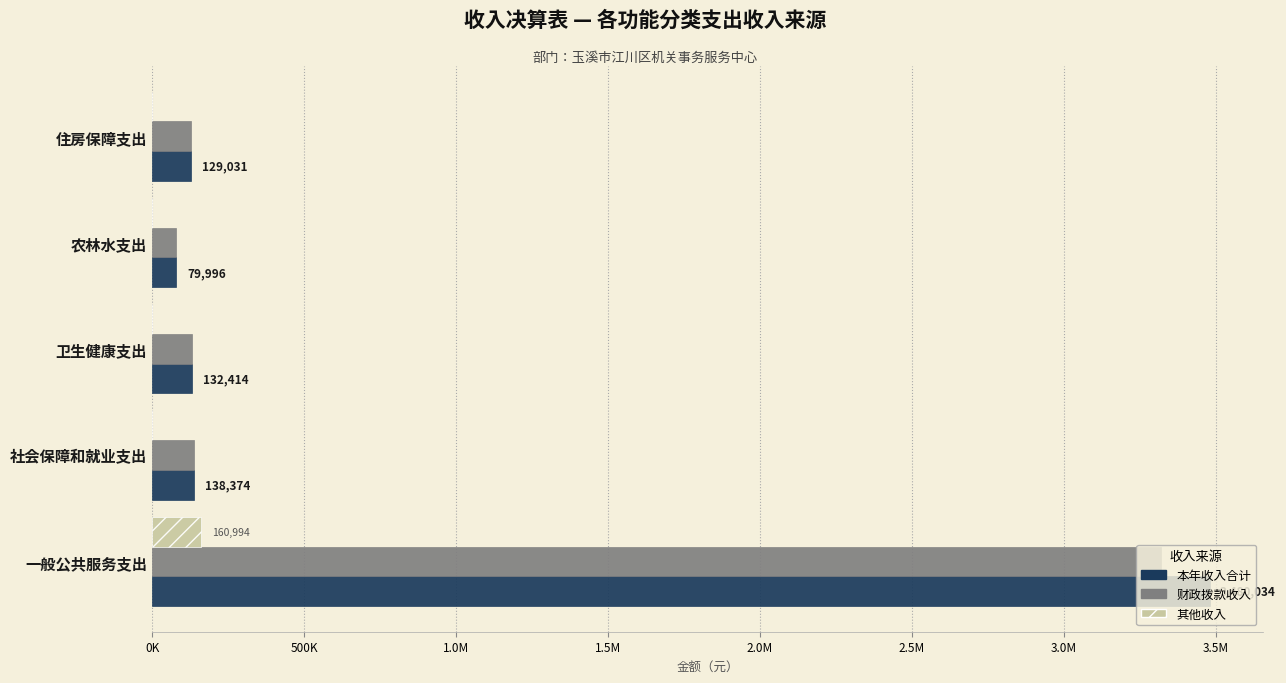

What are all the series names shown in the legend?

本年收入合计, 财政拨款收入, 其他收入